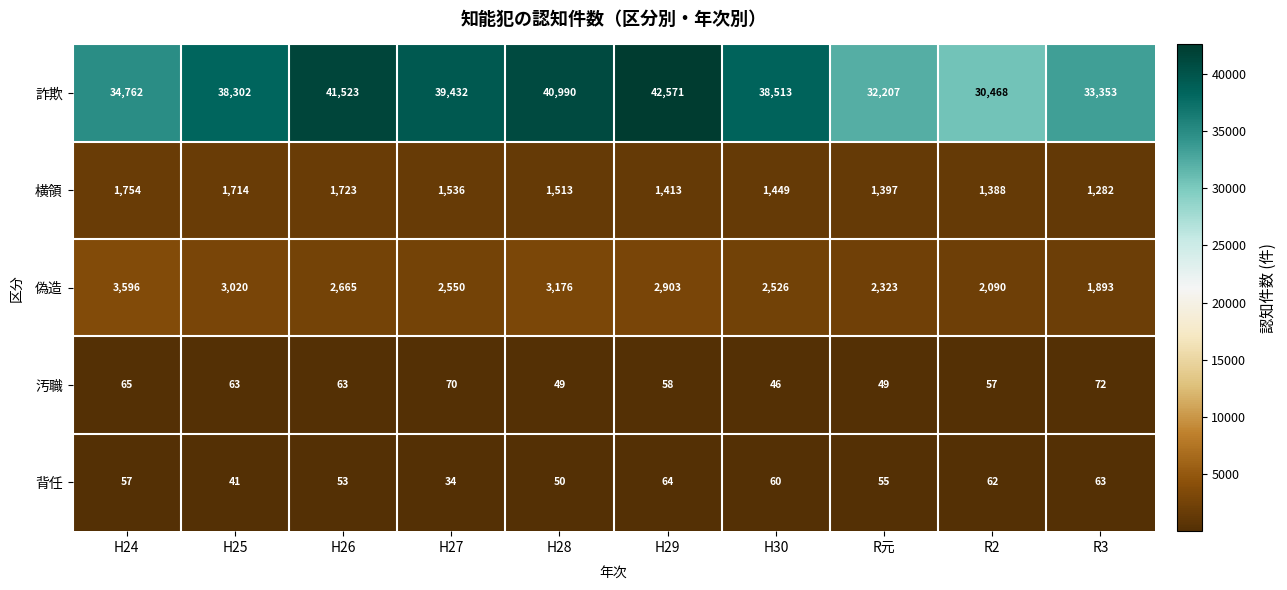

At which category is the sum across all series the highest?

H29